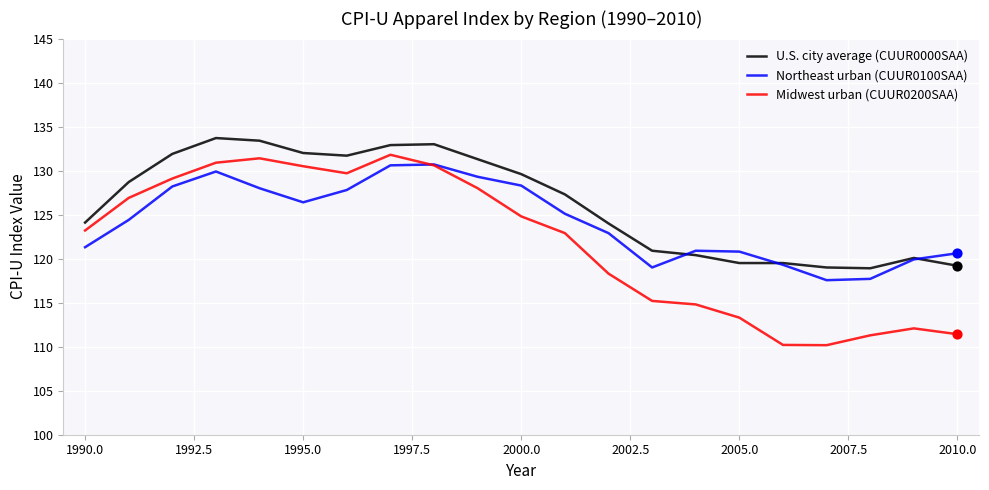

Which series has the largest total across all categories?

U.S. city average (CUUR0000SAA)